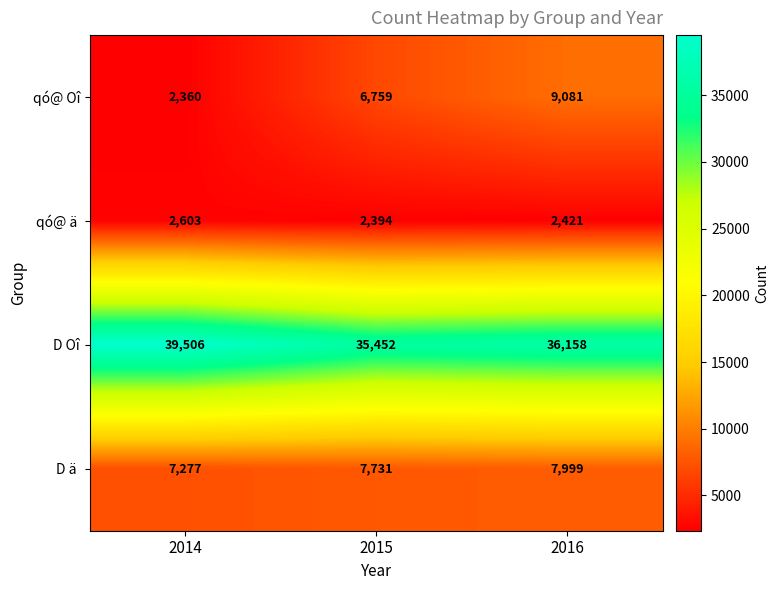

Which series has the largest total across all categories?

D Oî